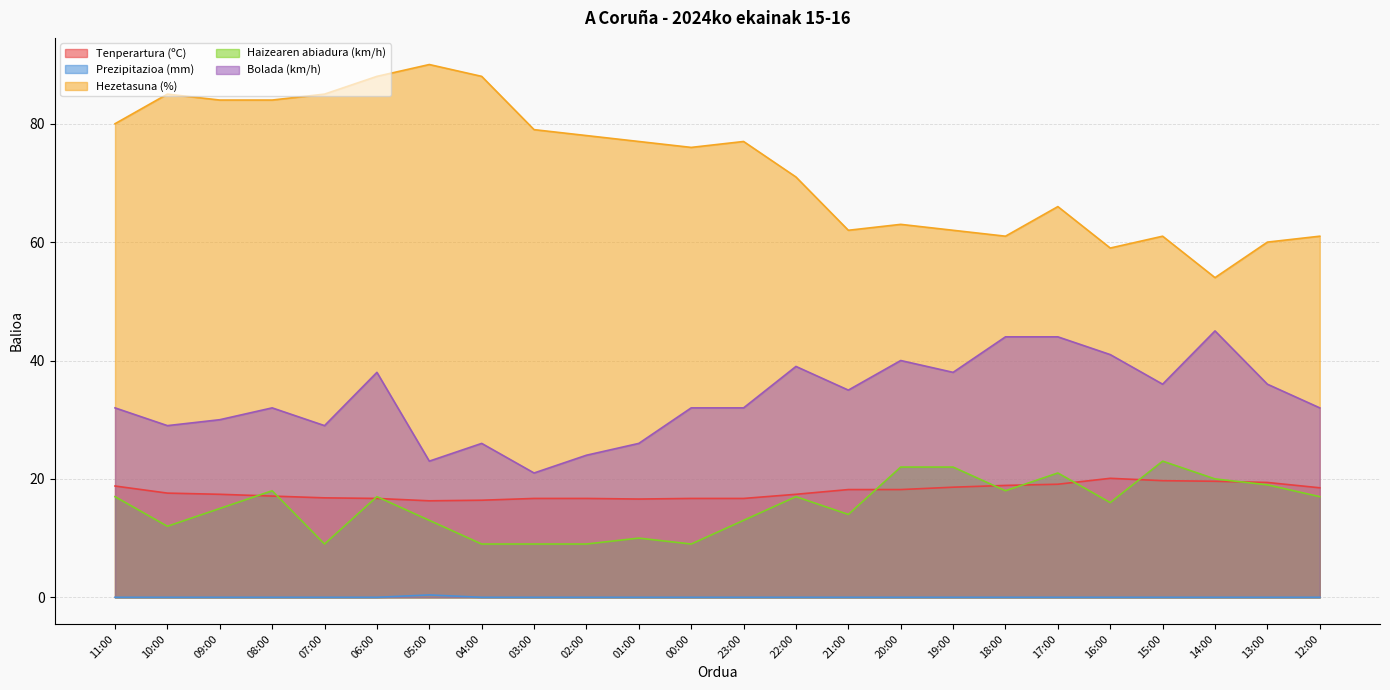

True or false: Tenperartura (ºC) and Prezipitazioa (mm) cross at least once.

False